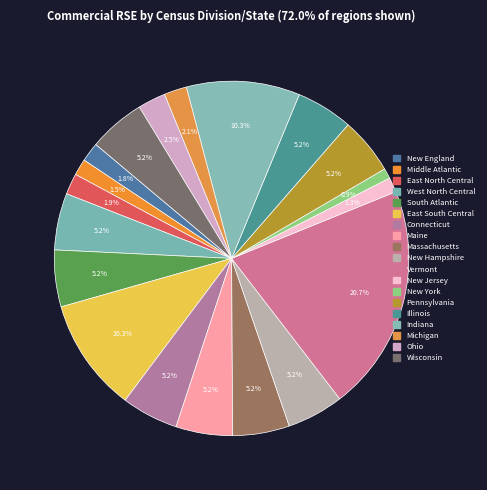

Count the number of slices in the pie.

19